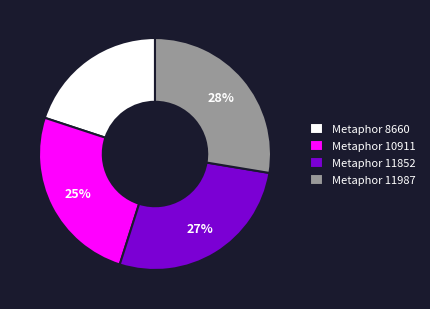

How many segments does this pie chart have?

4